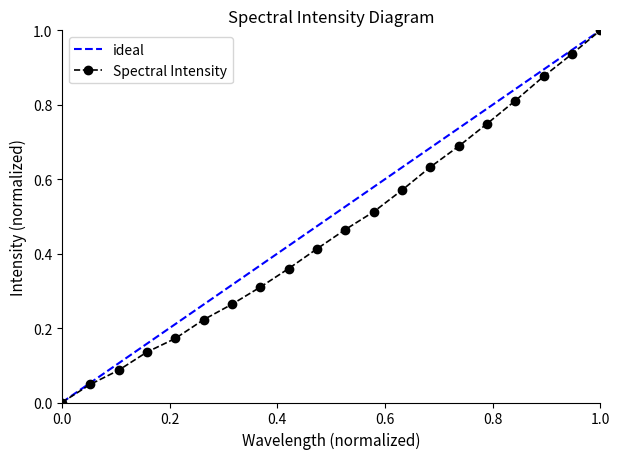

True or false: Spectral Intensity has more than 0 interior local peaks.

False